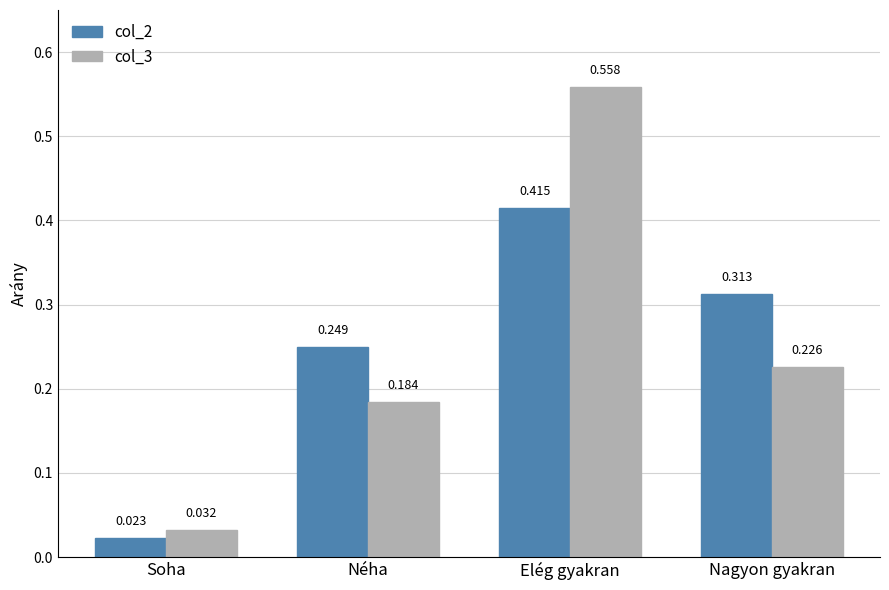

At which category is the sum across all series the highest?

Elég gyakran